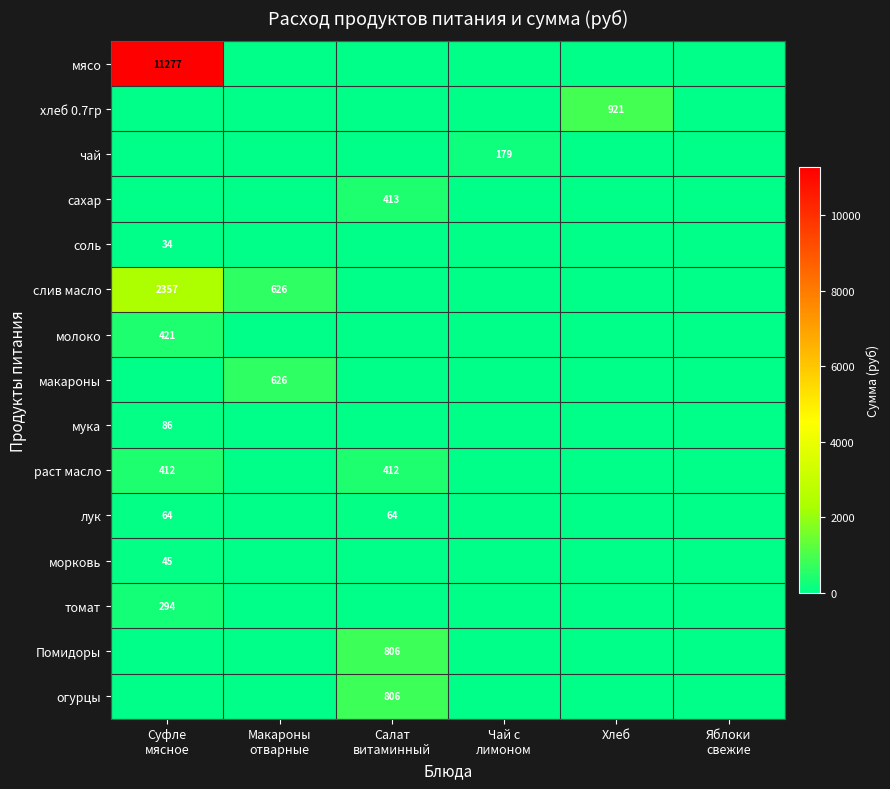

Rank the series at Суфле мясное from highest to lowest value.

мясо, слив масло, молоко, раст масло, томат, мука, лук, морковь, соль, хлеб 0.7гр, чай, сахар, макароны, Помидоры, огурцы